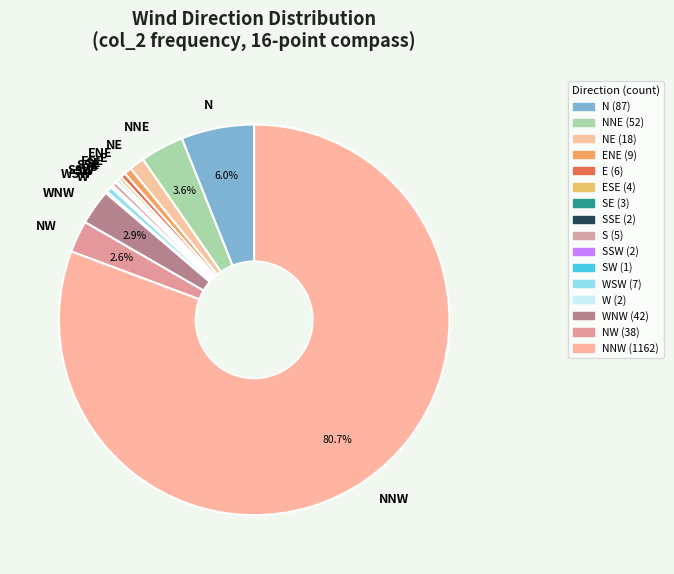

Is there a majority slice in this chart?

Yes